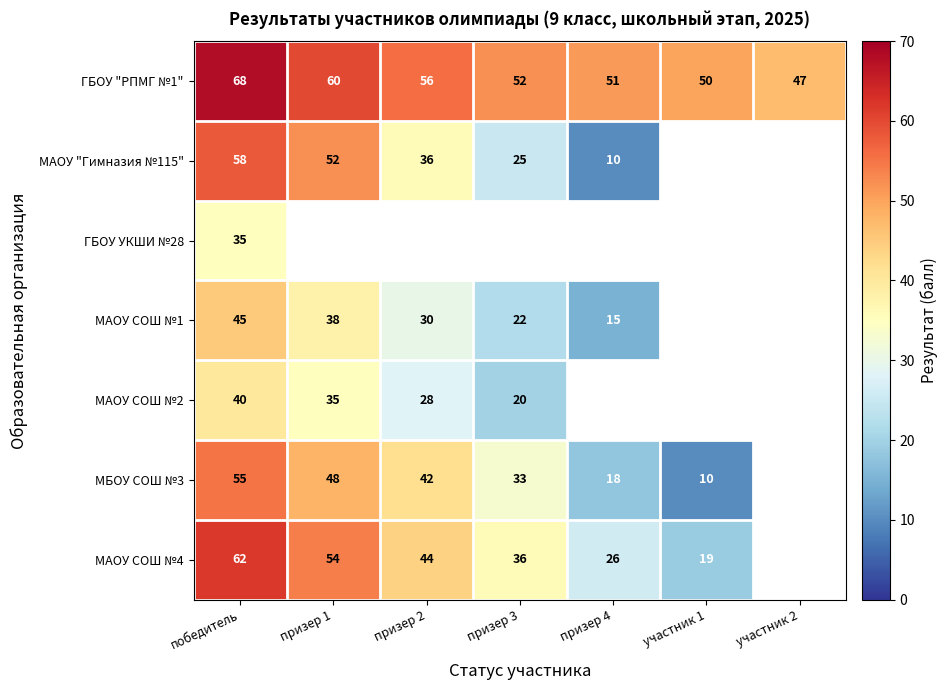

What is the sum of the ГБОУ "РПМГ №1" values at призер 2 and призер 3?

108